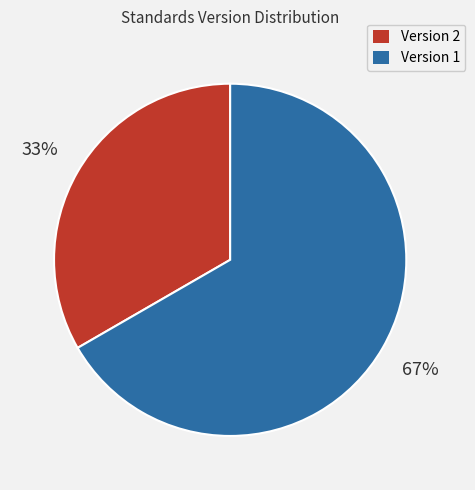

To the nearest percent, what percentage of the pie is Version 2?

33%